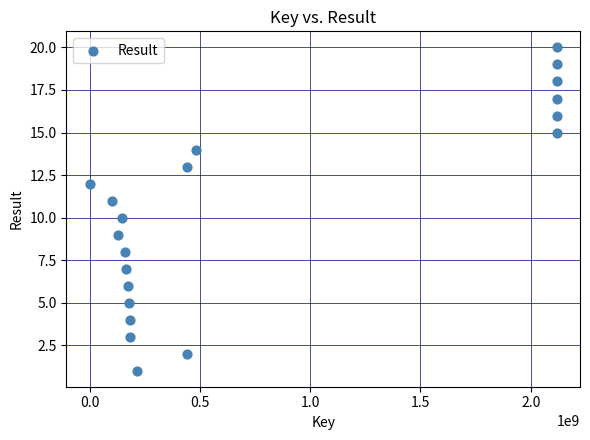

What is the range of X values (max minus min)?

2117557122